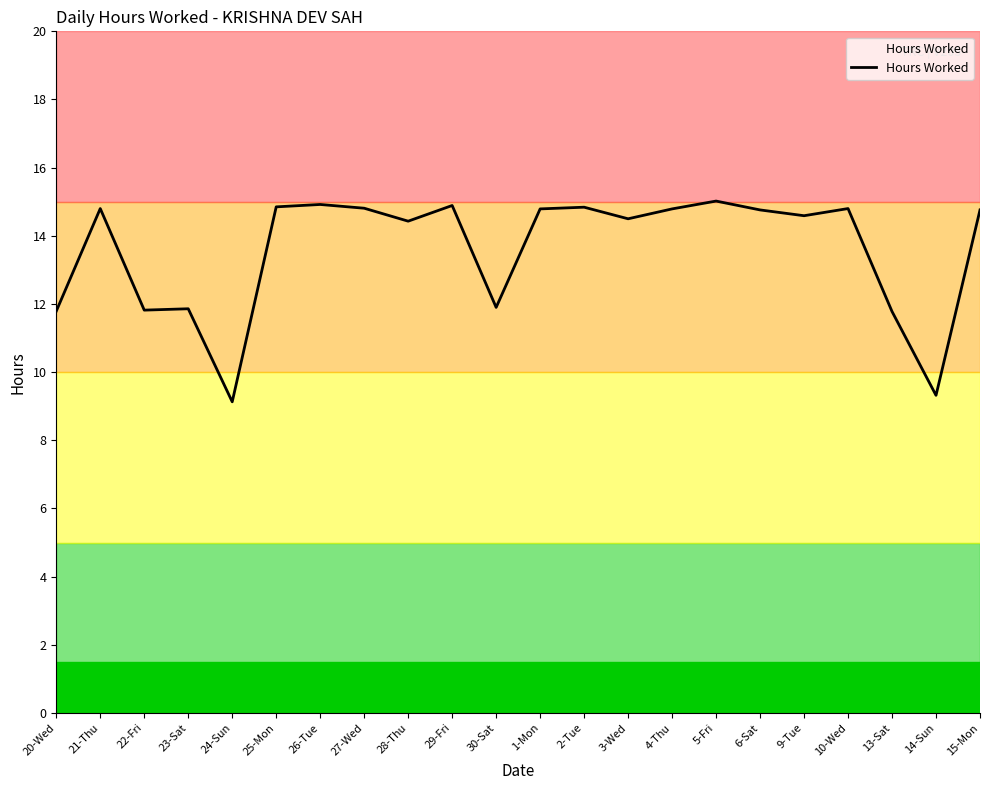

What position from the left is 30-Sat?

11